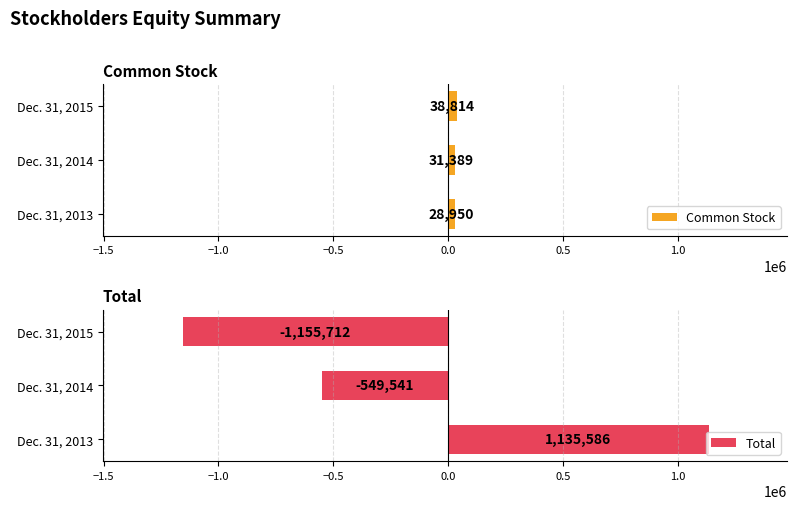

The Total series shows -549541 at Dec. 31, 2014. True or false?

True